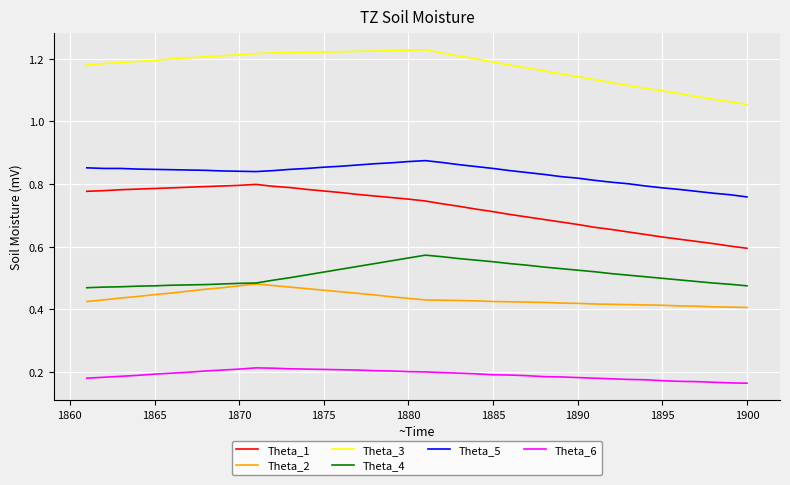

Which series has the largest total across all categories?

Theta_3